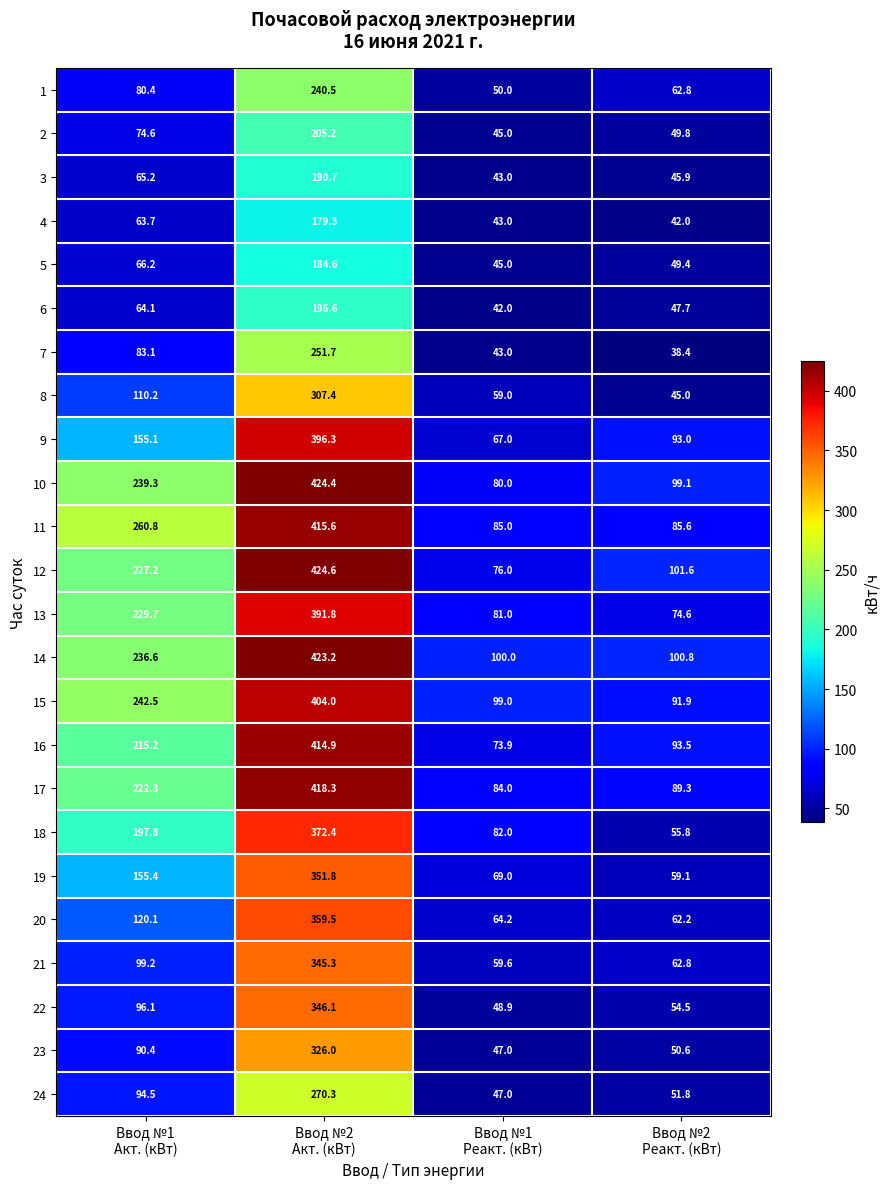

Rank the series by their maximum value, from highest to lowest.

12, 10, 14, 17, 11, 16, 15, 9, 13, 18, 20, 19, 22, 21, 23, 8, 24, 7, 1, 2, 6, 3, 5, 4